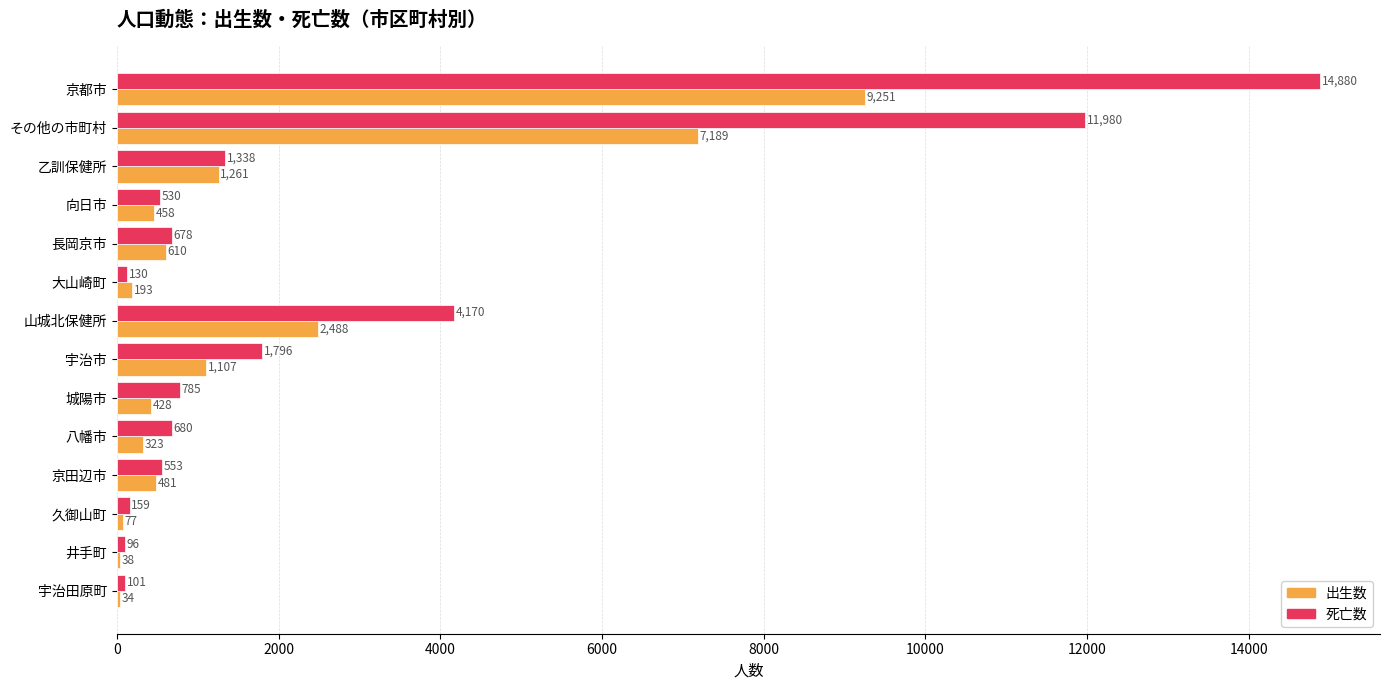

The value of 死亡数 at 長岡京市 is 678. True or false?

True